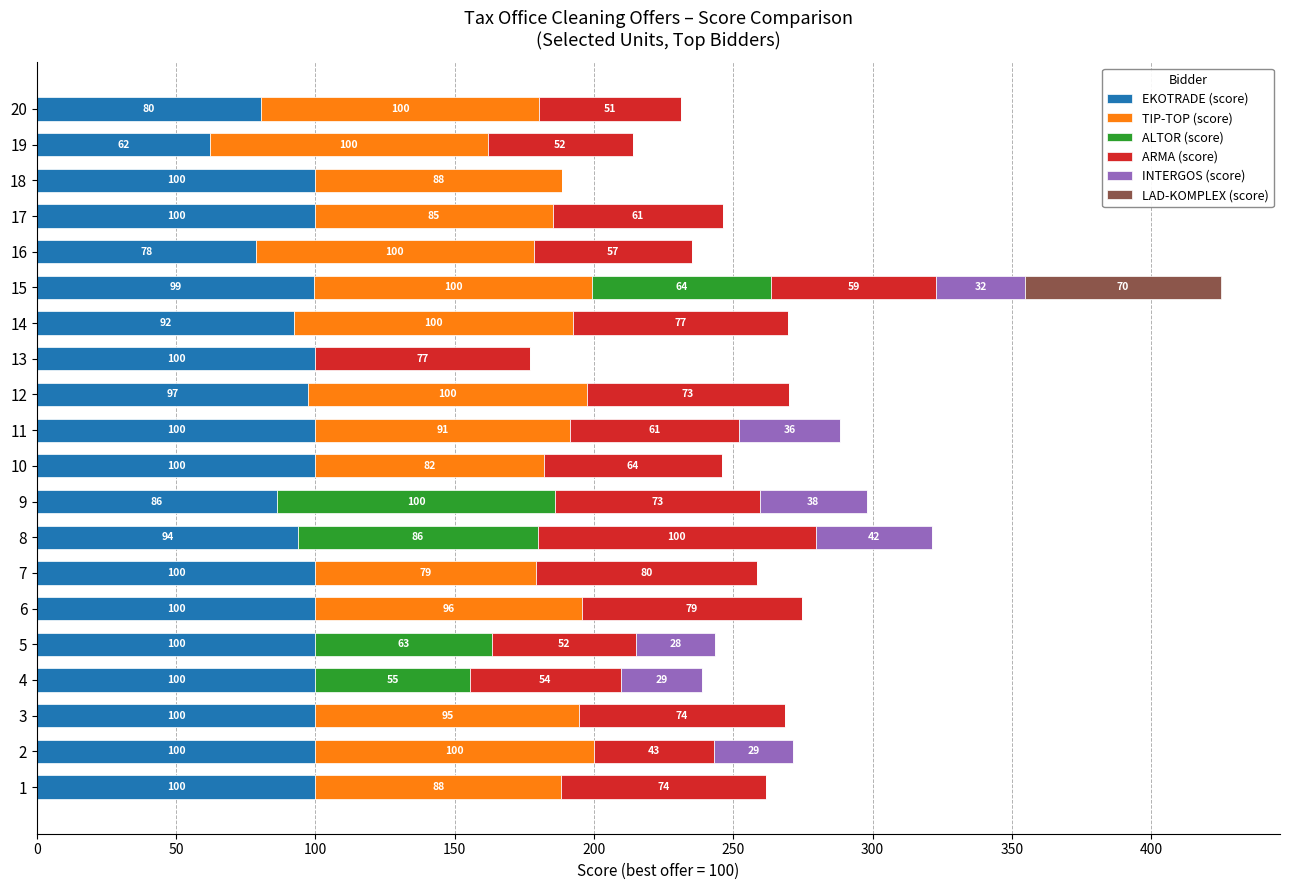

Is it true that EKOTRADE (score) equals 51.6 at 12?

False